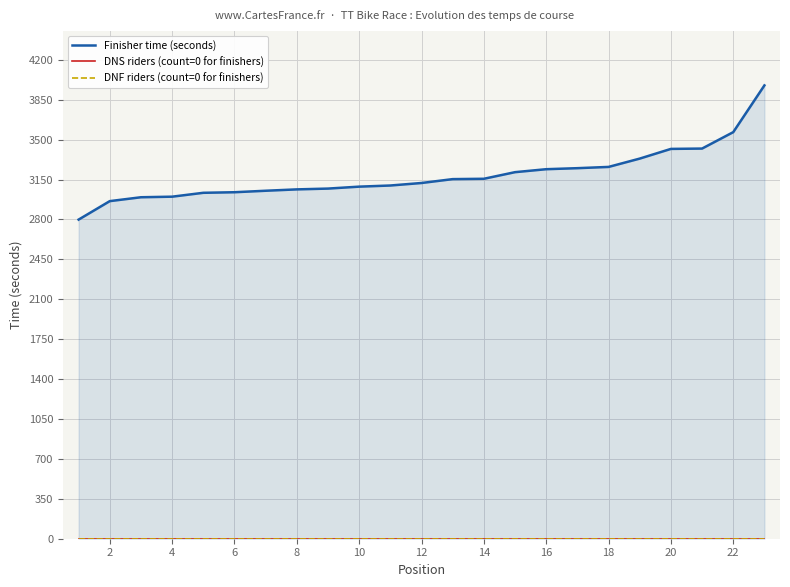

What are all the series names shown in the legend?

Finisher time (seconds), DNS riders (count=0 for finishers), DNF riders (count=0 for finishers)